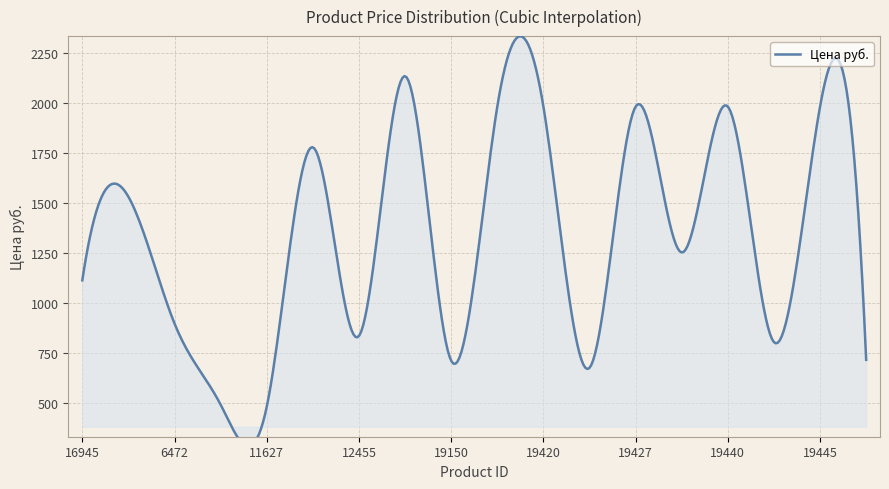

What is the label of the 1st point from the right?

15871